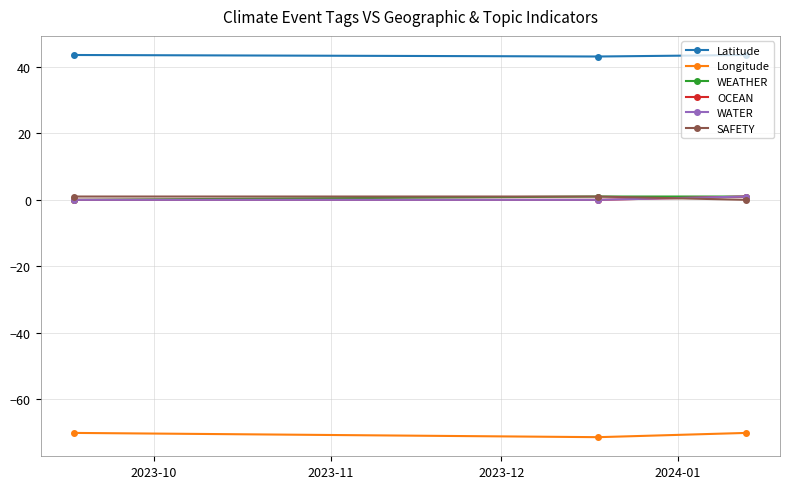

What is the average value of the WATER series?

0.3